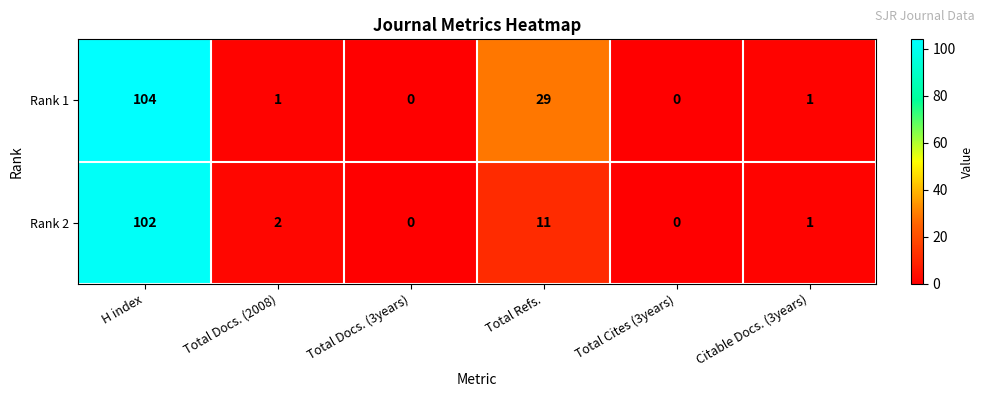

What is the sum of all Rank 2 values?

116